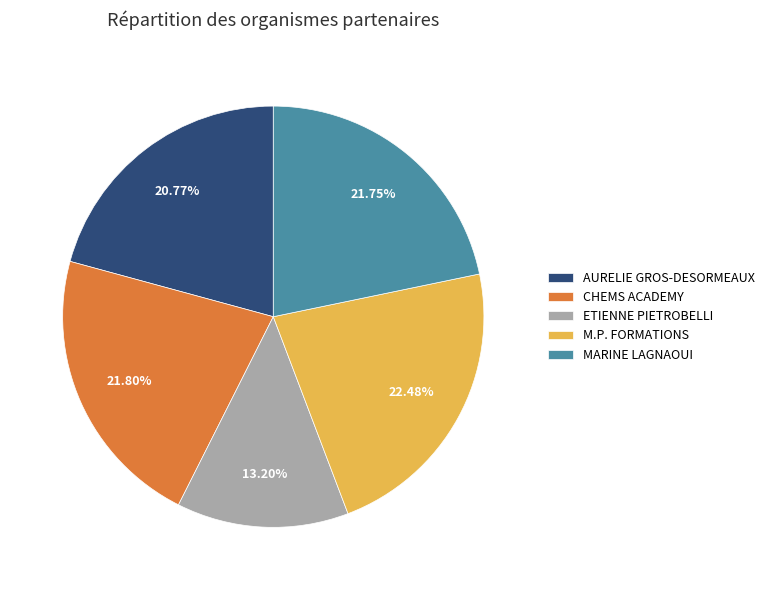

How many slices are in this pie chart?

5